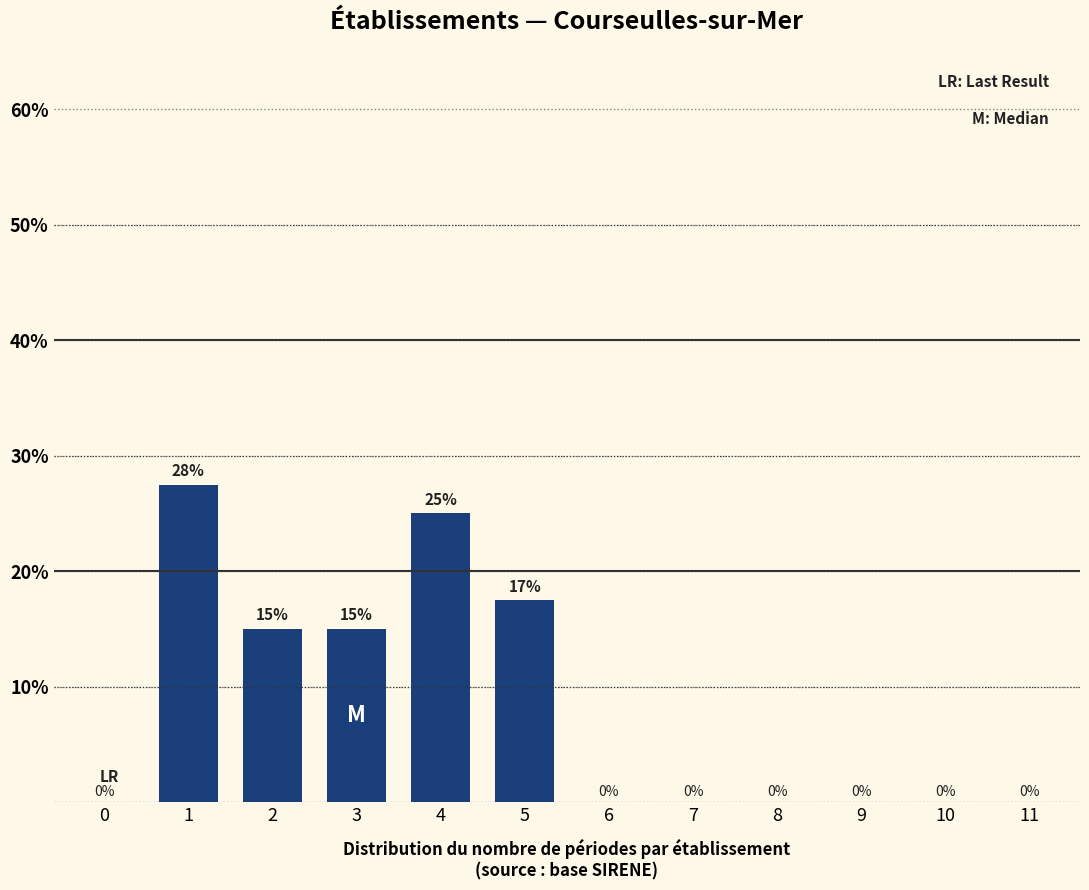

What is the ratio of the value at 1 to the value at 4?

1.1